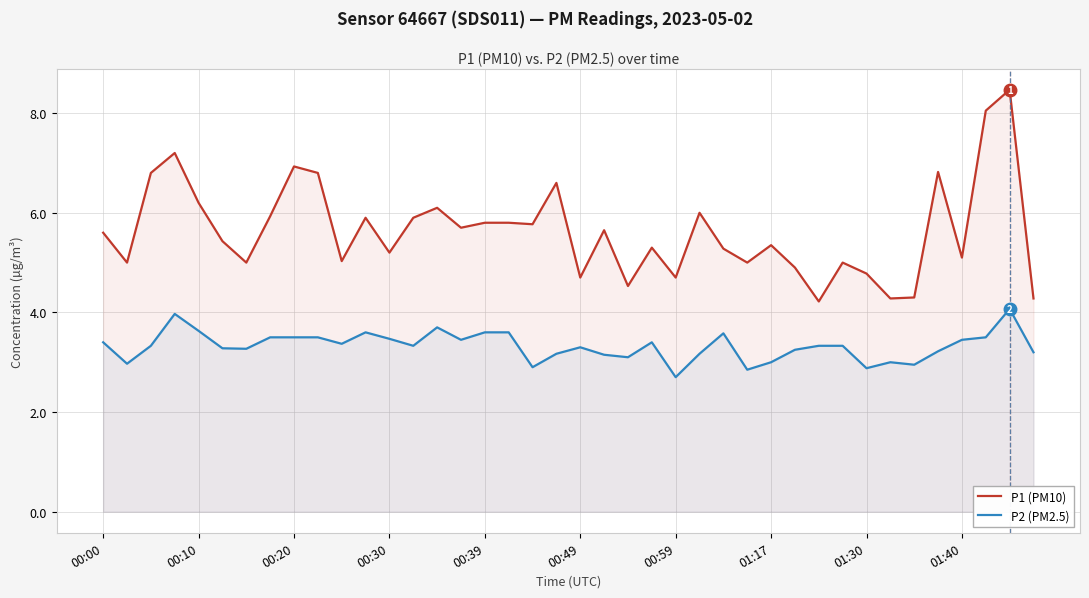

Which series has the widest spread of values?

P1 (PM10)